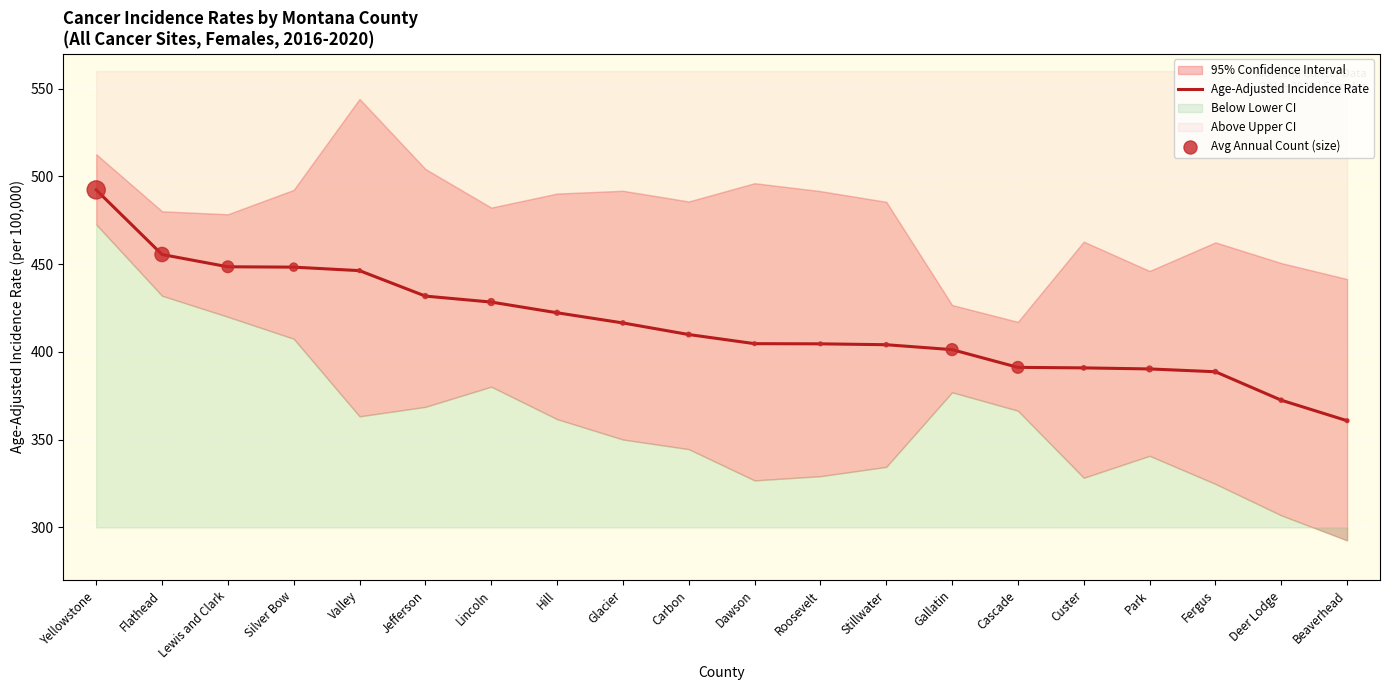

The Age-Adjusted Incidence Rate series shows 616.5 at Lincoln. True or false?

False